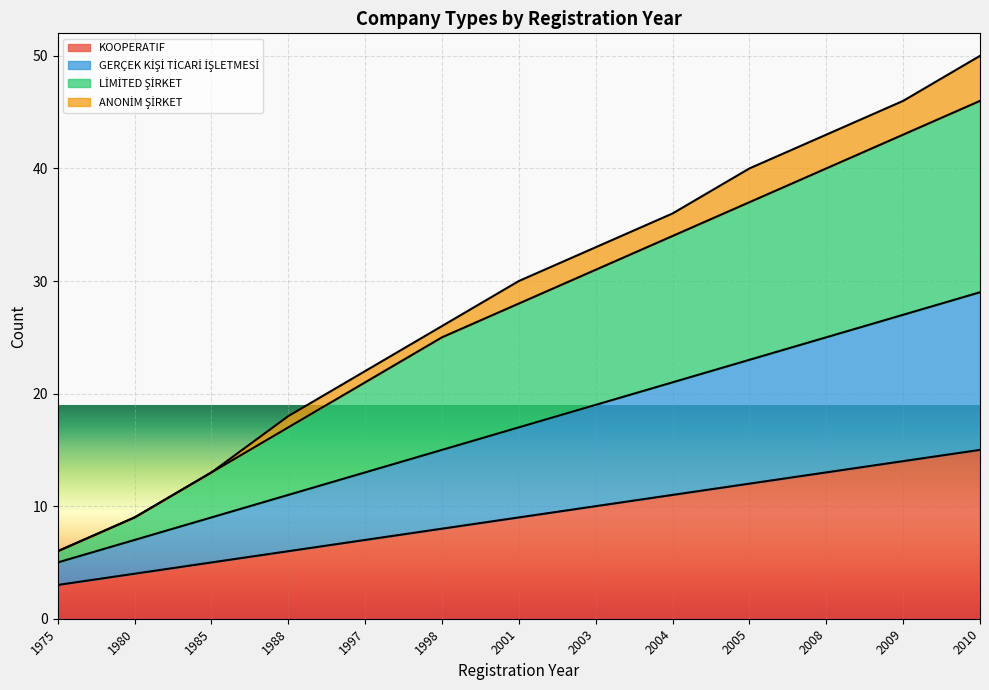

At which label does GERÇEK KİŞİ TİCARİ İŞLETMESİ first exceed 17?

2003